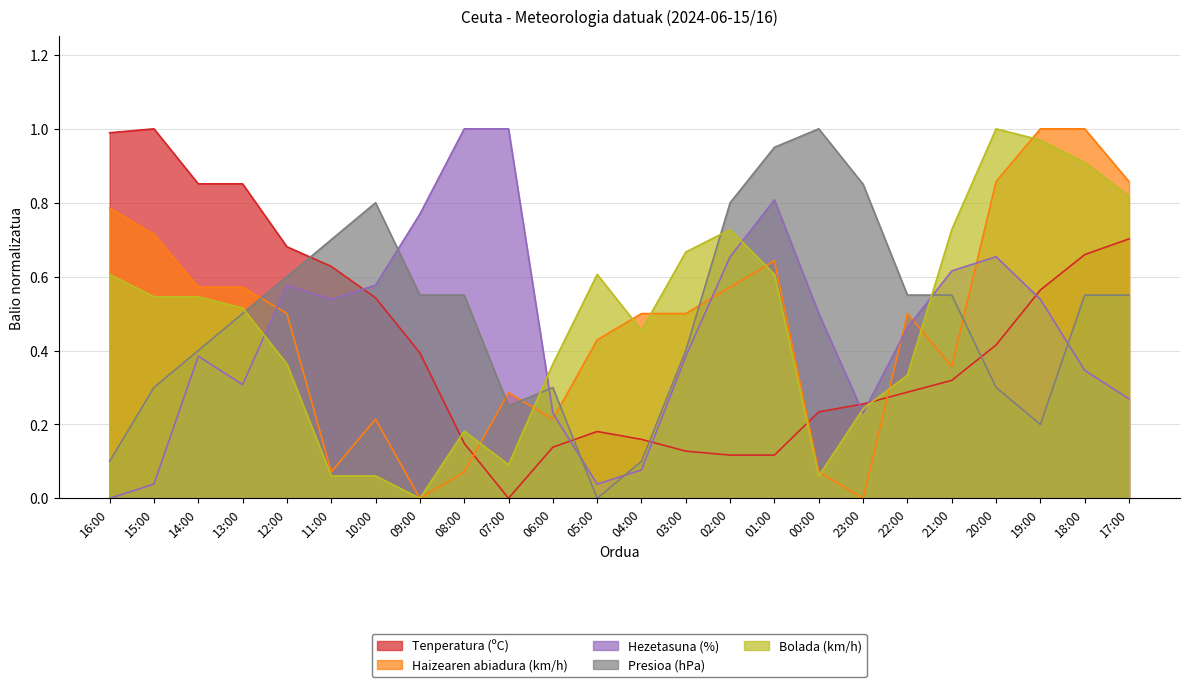

True or false: Hezetasuna (%) and Presioa (hPa) intersect in this chart.

True